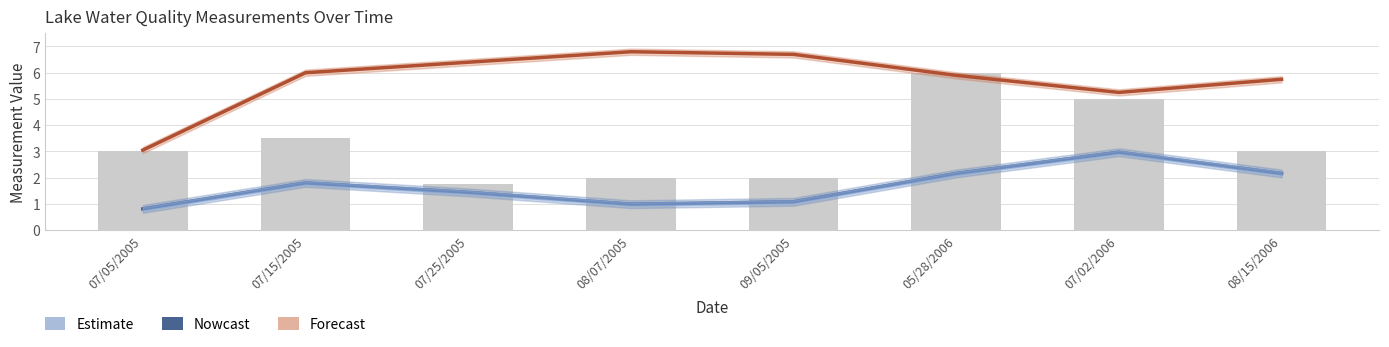

Reading left to right, list all the values displayed in this chart.

Nowcast (Secchi m): 07/05/2005=0.8	07/15/2005=1.8	07/25/2005=1.4	08/07/2005=1.0	09/05/2005=1.1	05/28/2006=2.2	07/02/2006=3.0	08/15/2006=2.2
Forecast (TSI Sd/10): 07/05/2005=3.0	07/15/2005=6.0	07/25/2005=6.4	08/07/2005=6.8	09/05/2005=6.7	05/28/2006=5.9	07/02/2006=5.2	08/15/2006=5.8
Secchi (ft): 07/05/2005=3.0	07/15/2005=3.5	07/25/2005=1.8	08/07/2005=2.0	09/05/2005=2.0	05/28/2006=6.0	07/02/2006=5.0	08/15/2006=3.0